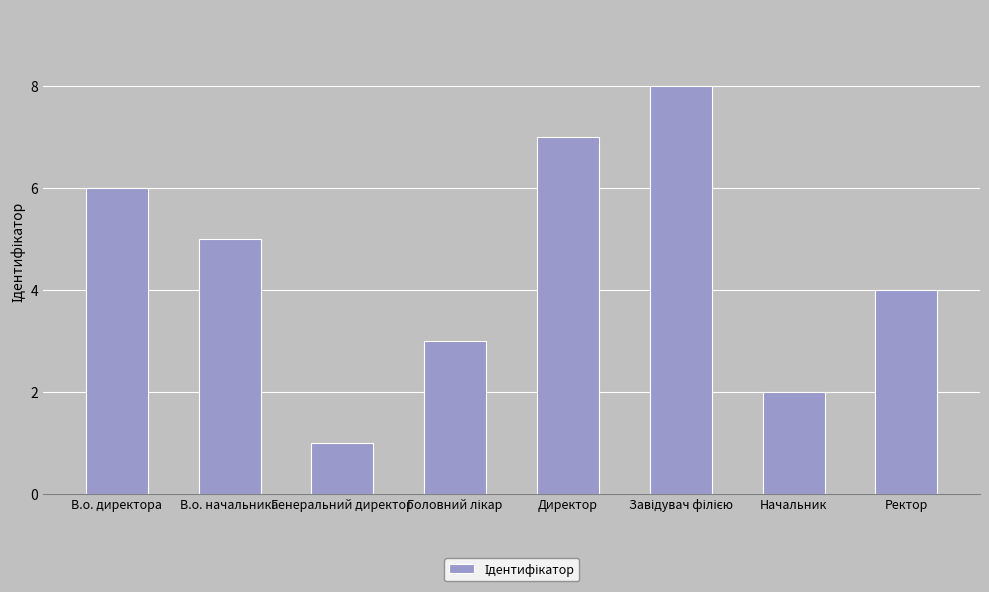

Where does the data first go above 5?

В.о. директора